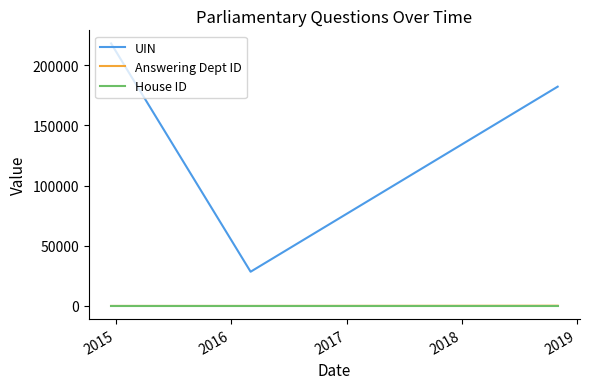

What are all the series names shown in the legend?

UIN, Answering Dept ID, House ID